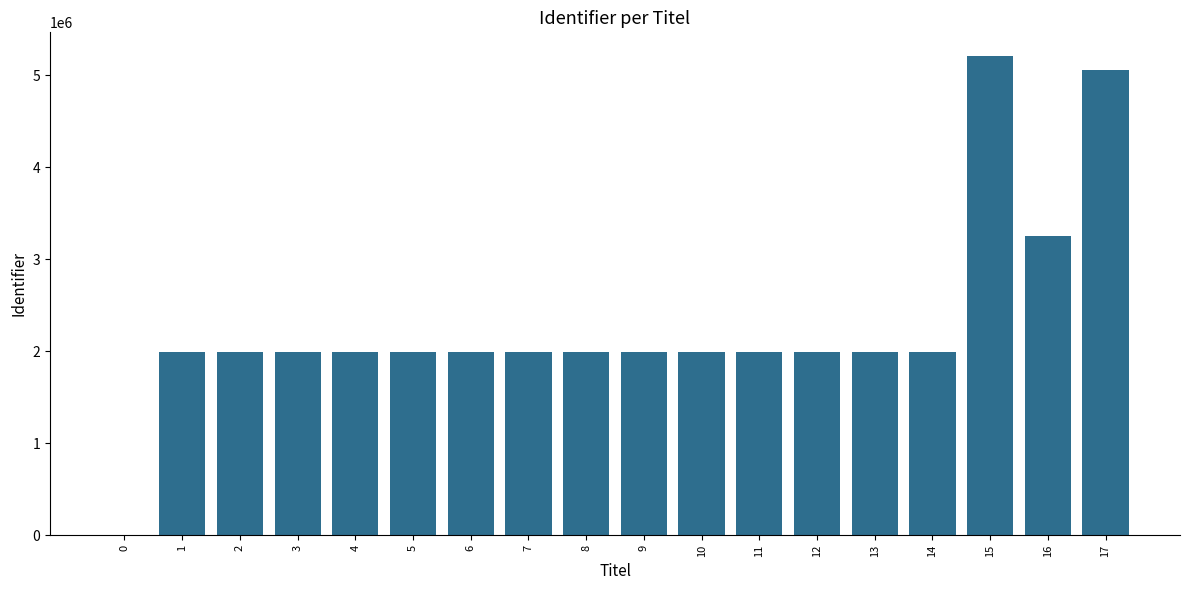

What is the change in value from 14 to 17?

+3070261